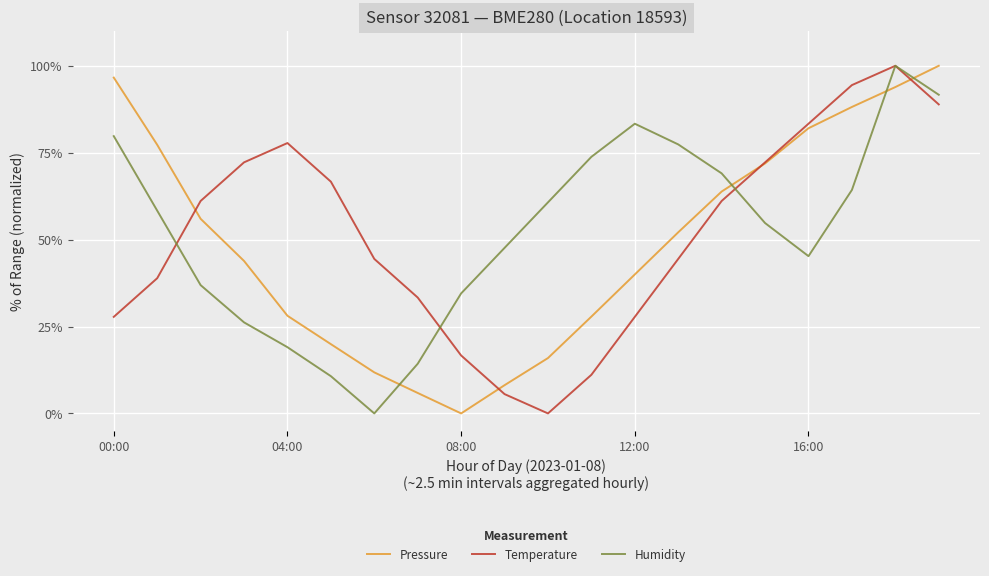

True or false: Pressure and Humidity cross at least once.

True